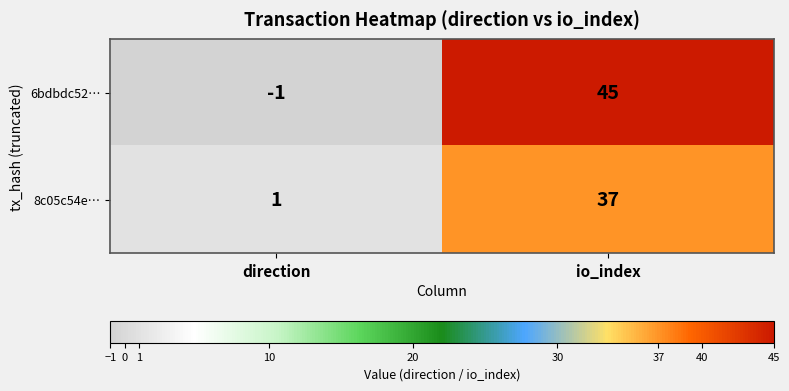

Is it true that 8c05c54e… equals 0 at direction?

False